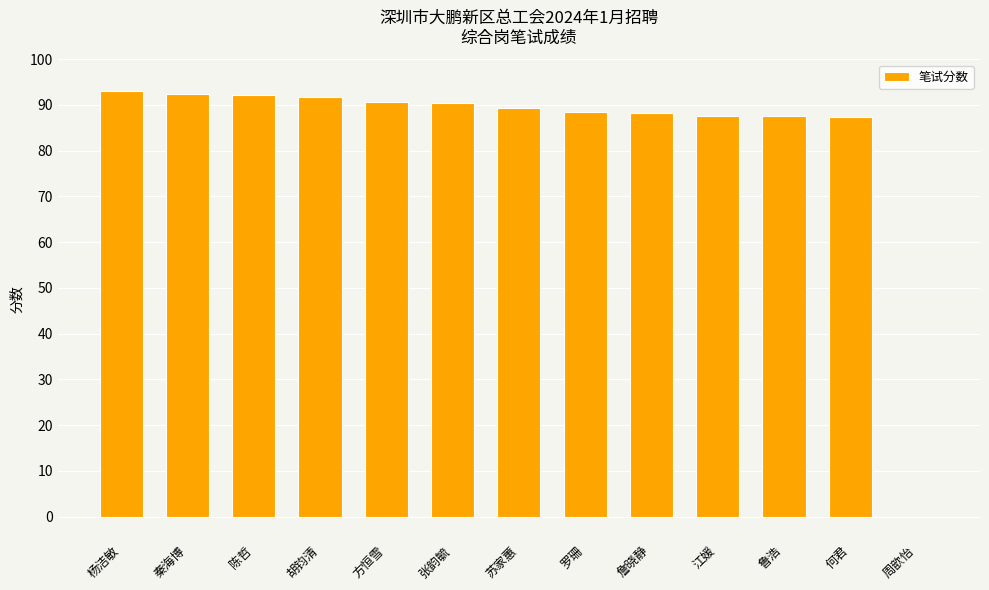

What is the greatest value displayed?

93.2